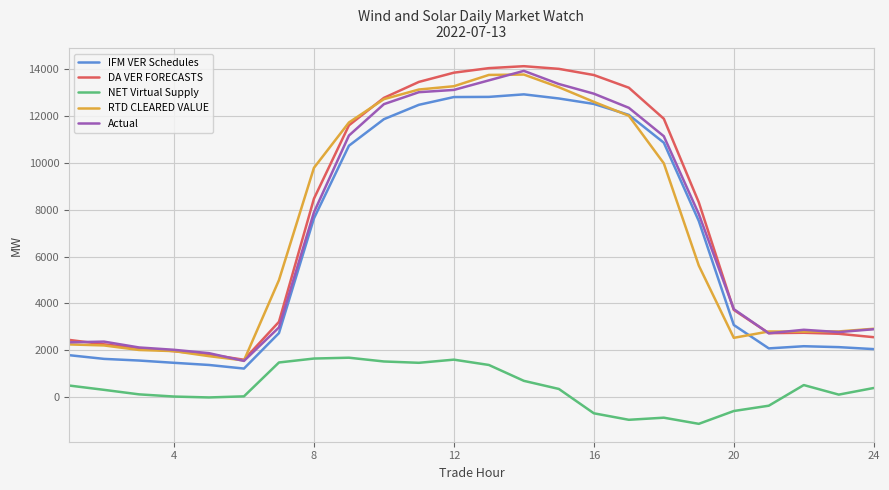

True or false: Actual and NET Virtual Supply cross at least once.

False